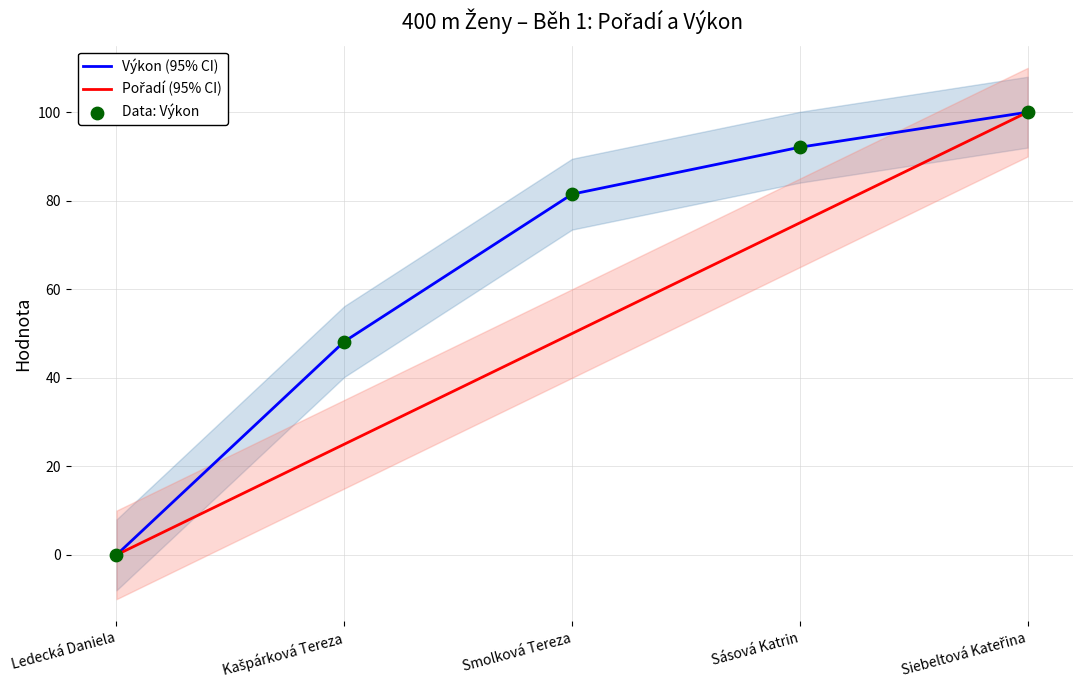

Which series reaches the maximum Y coordinate?

Výkon (95% CI)